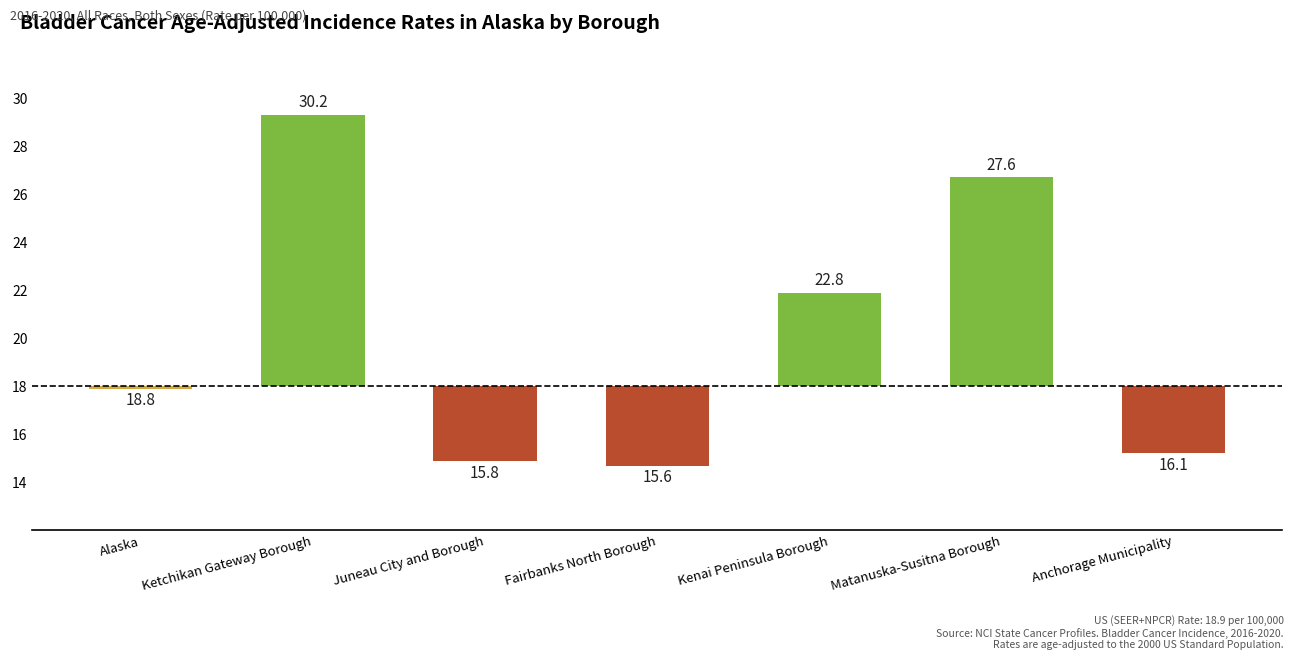

What is the change in value from Kenai Peninsula Borough to Matanuska-Susitna Borough?

+4.8